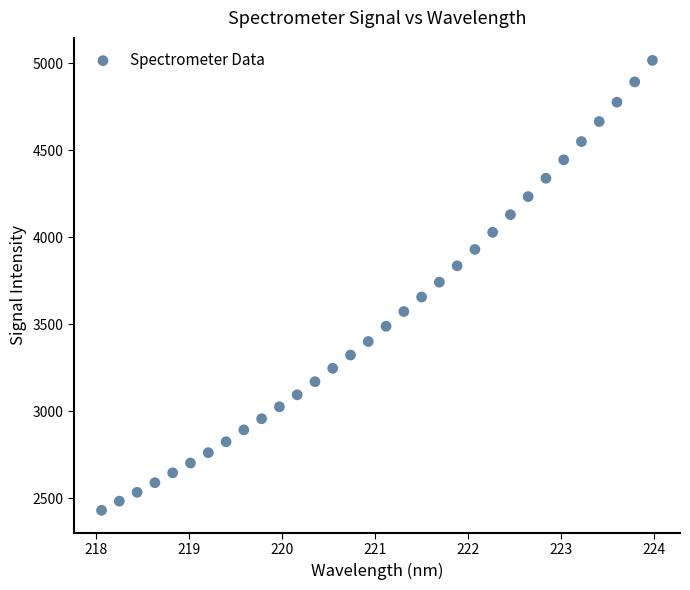

What is the range of Y values (max minus min)?

2584.8